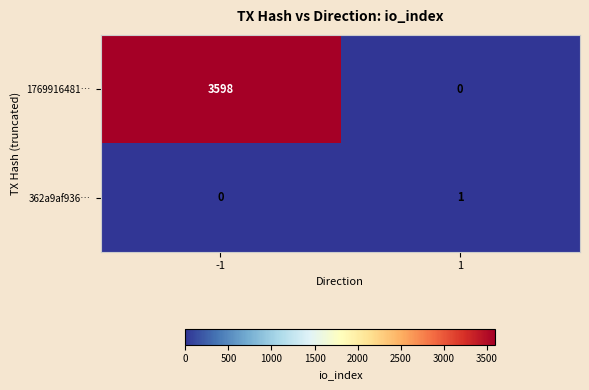

Reading left to right, extract all data points from this chart.

1769916481…: 3598	0
362a9af936…: 0	1